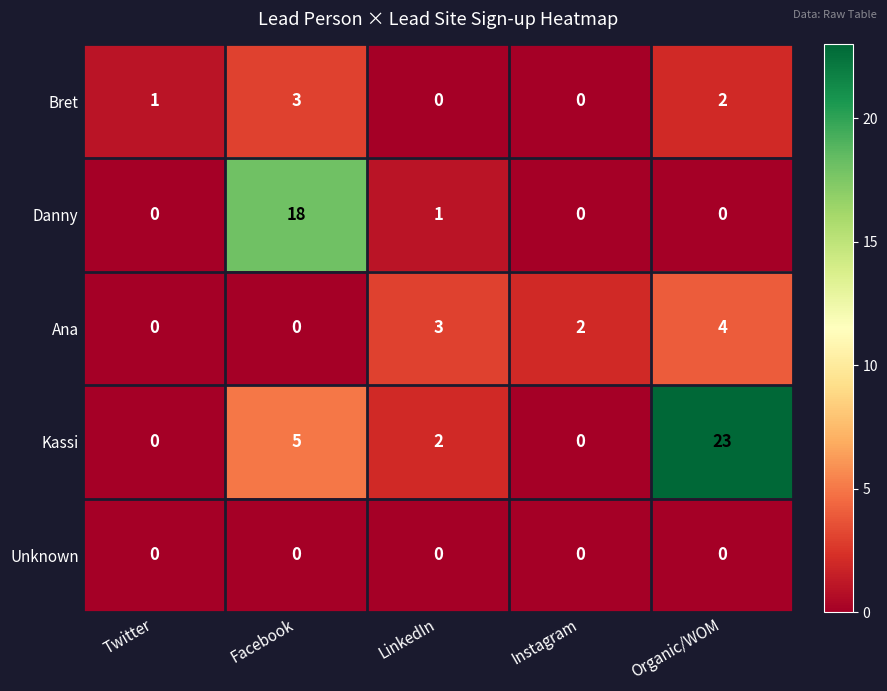

Between LinkedIn and Organic/WOM, which series saw the biggest shift?

Kassi